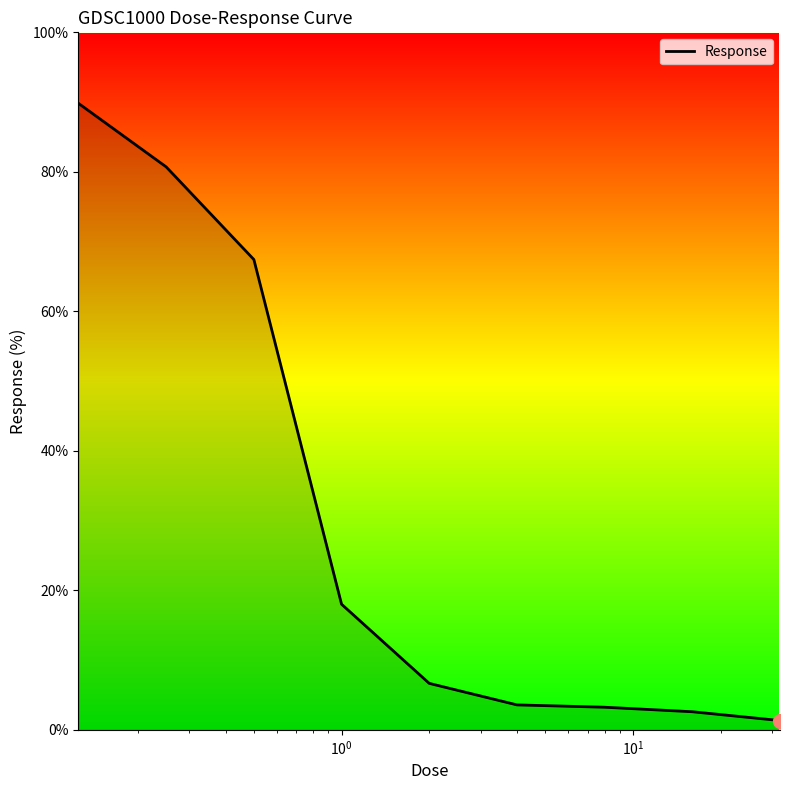

What is the difference between the maximum and minimum values?

88.5